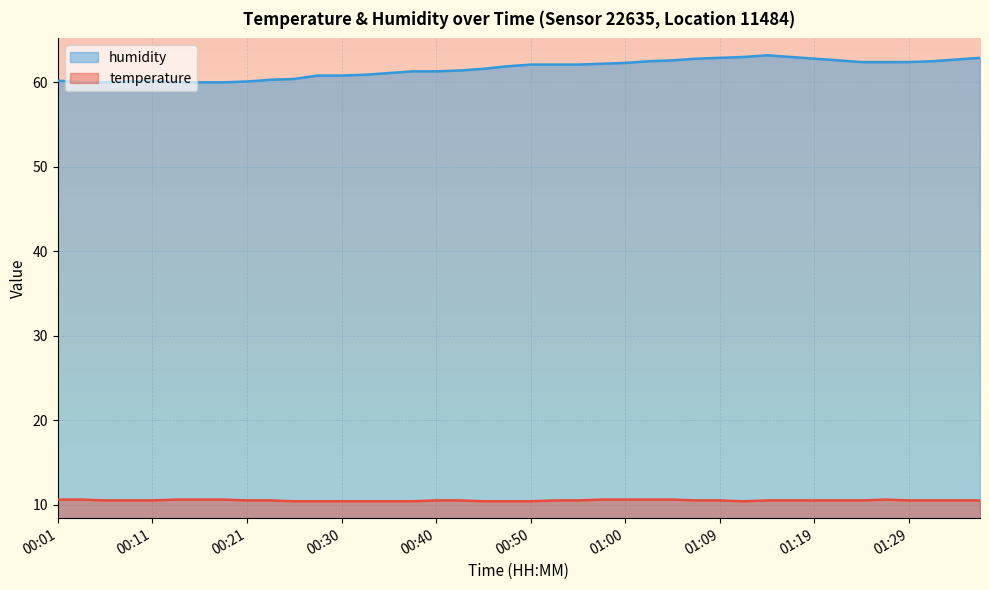

What value does the temperature series have at 01:09?

10.5